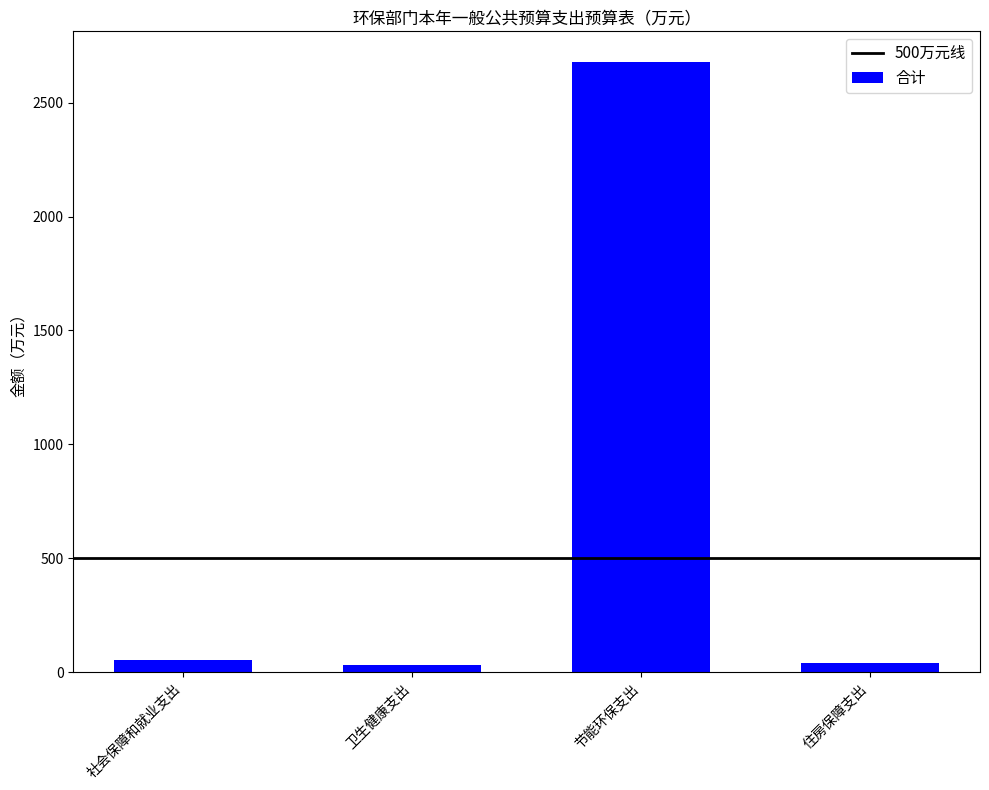

What is the sum of all values?

2803.3